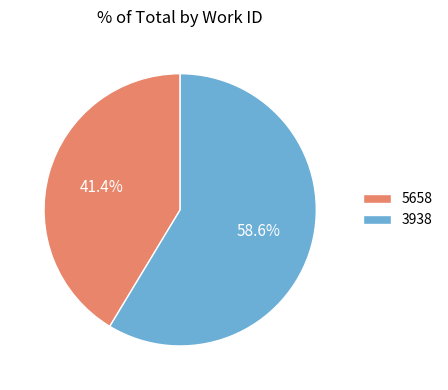

Do 5658 and 3938 together represent more than half of the pie?

Yes